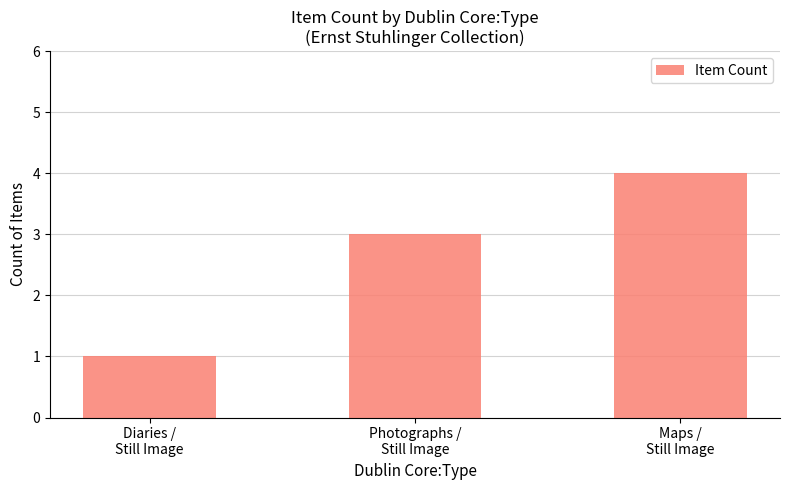

What is the value of the 2nd bar from the left?

3